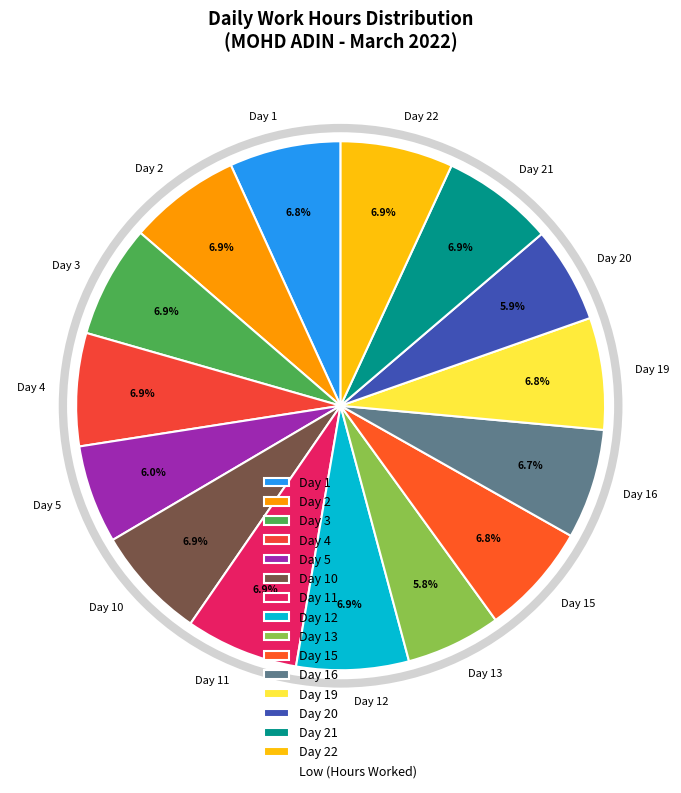

Does Day 15 account for over 50% of the chart?

No